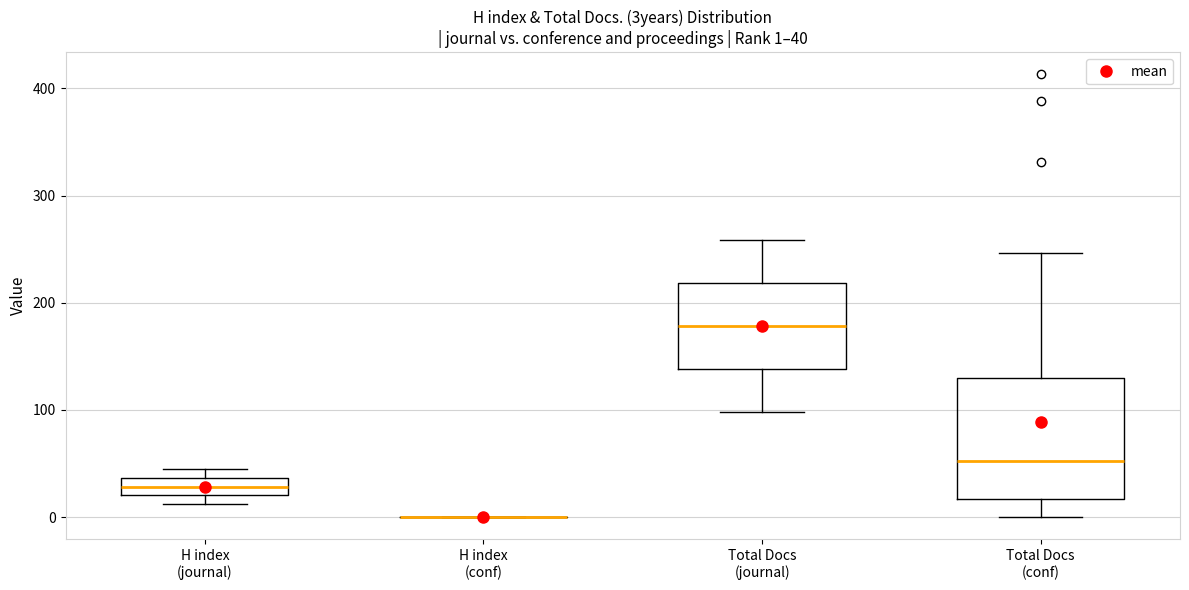

Comparing the boxes themselves (not the whiskers), which one is the tallest?

Total Docs (conf)